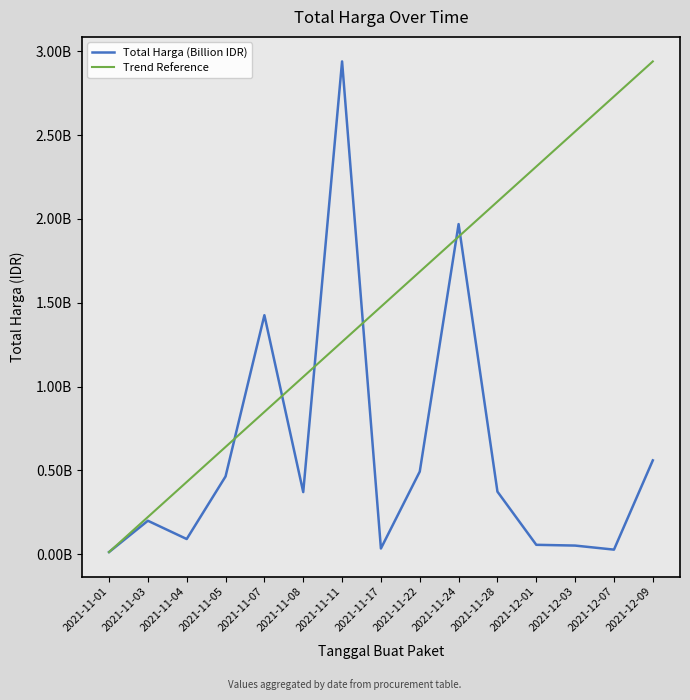

The value at 2021-11-04 is 90672075. True or false?

True